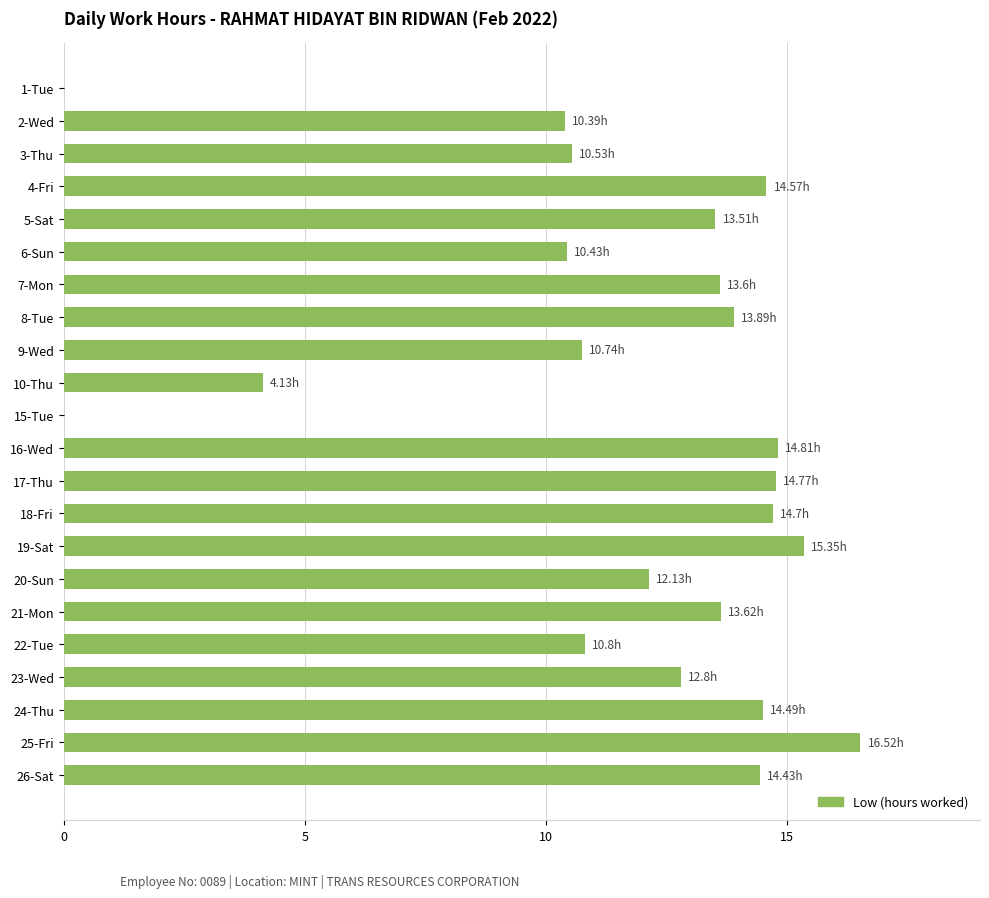

What is the sum of all values?

256.2